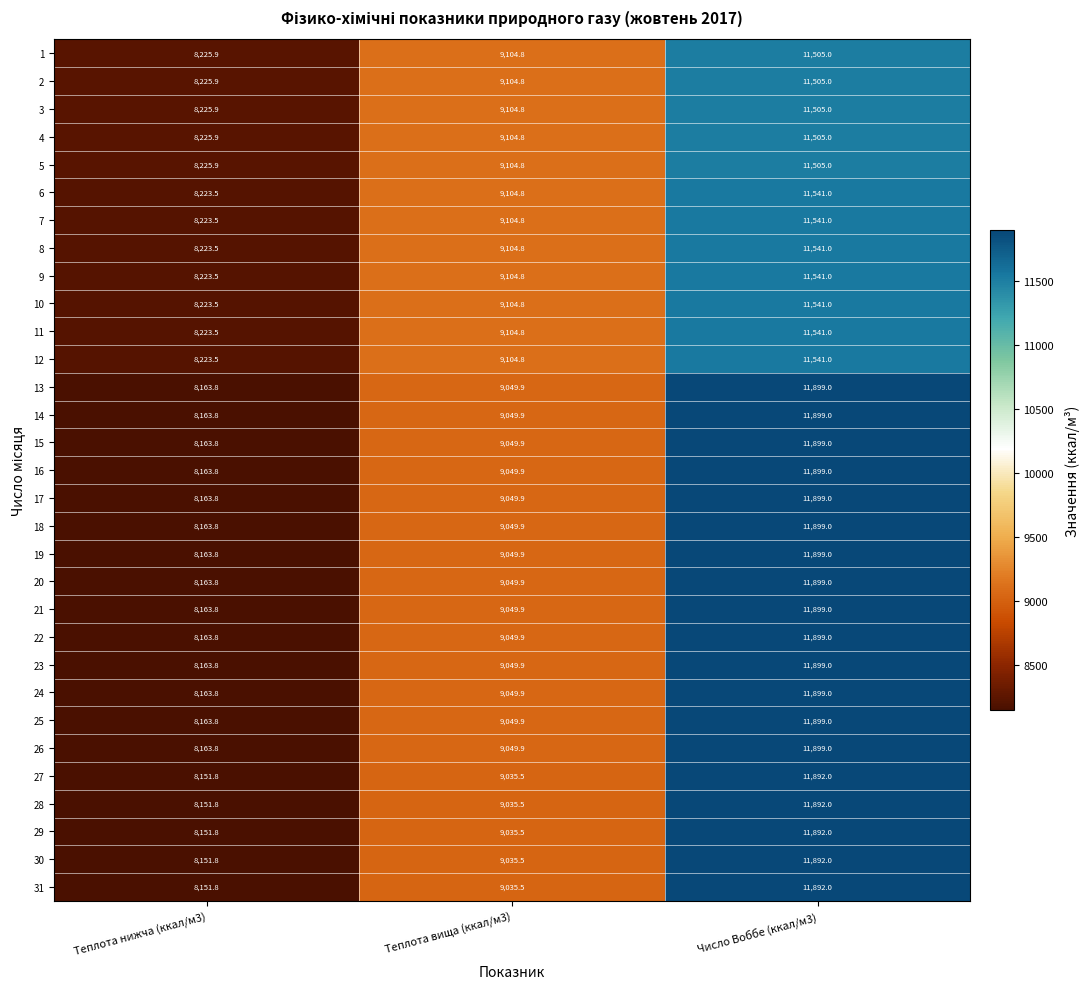

At which label does 19 first exceed 9049?

Теплота вища (ккал/м3)